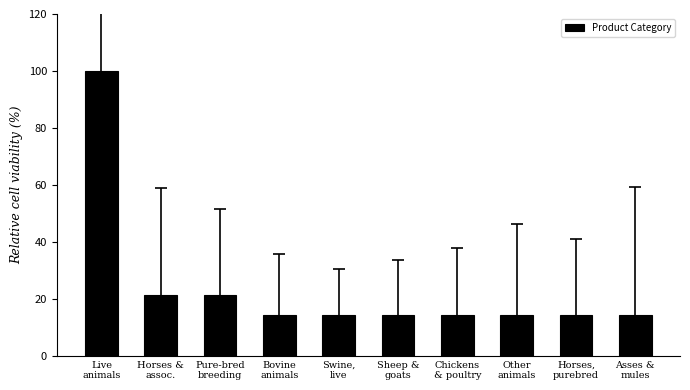

What is the change in value from Pure-bred
breeding to Sheep &
goats?

-7.1